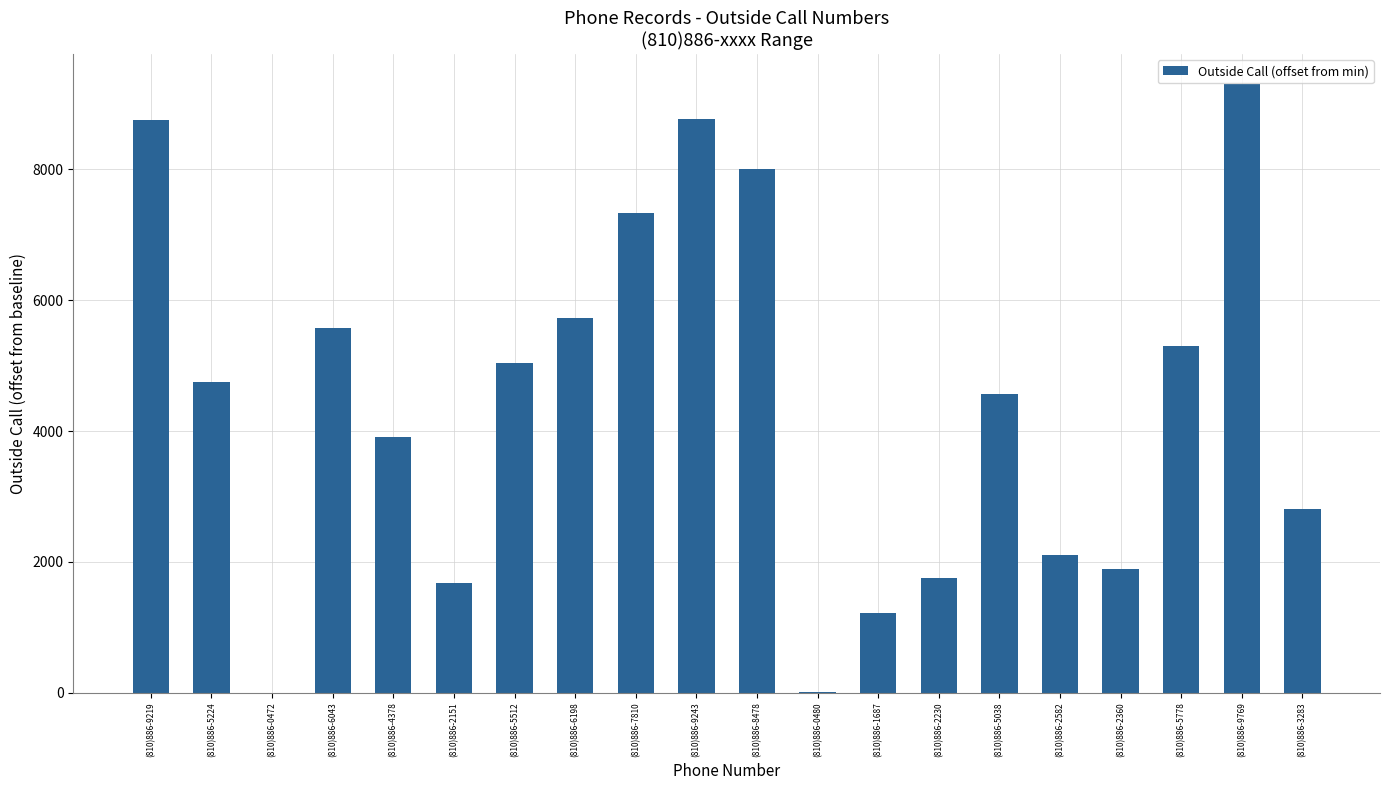

At which category does the chart reach its peak across all series?

(810)886-9769